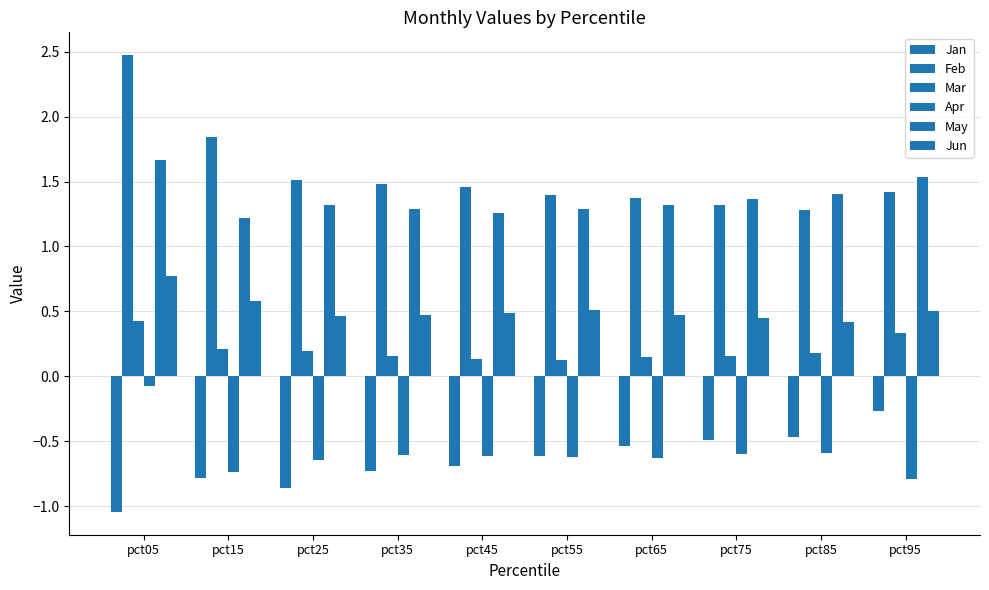

List the series in order of their peak value, lowest first.

Jan, Apr, Mar, Jun, May, Feb